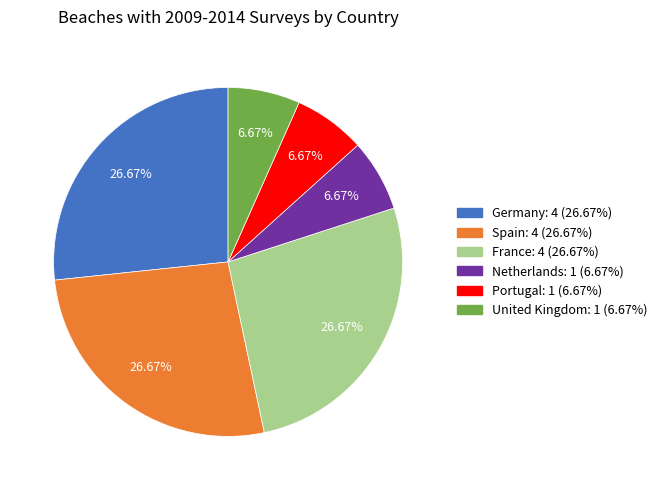

Does any single category account for the majority?

No